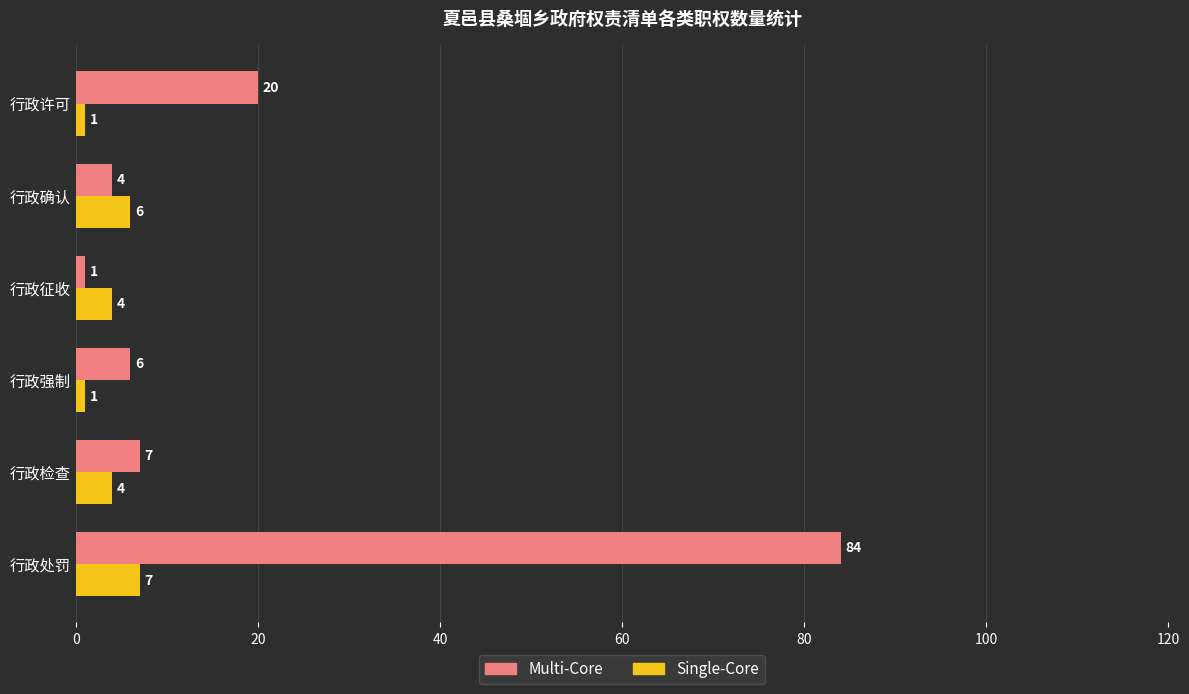

Which series has the largest total across all categories?

Multi-Core